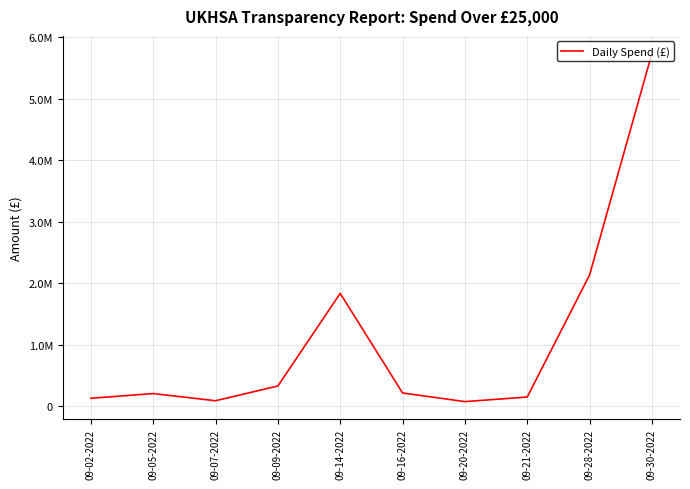

Does the chart display data point markers on the line(s)?

No